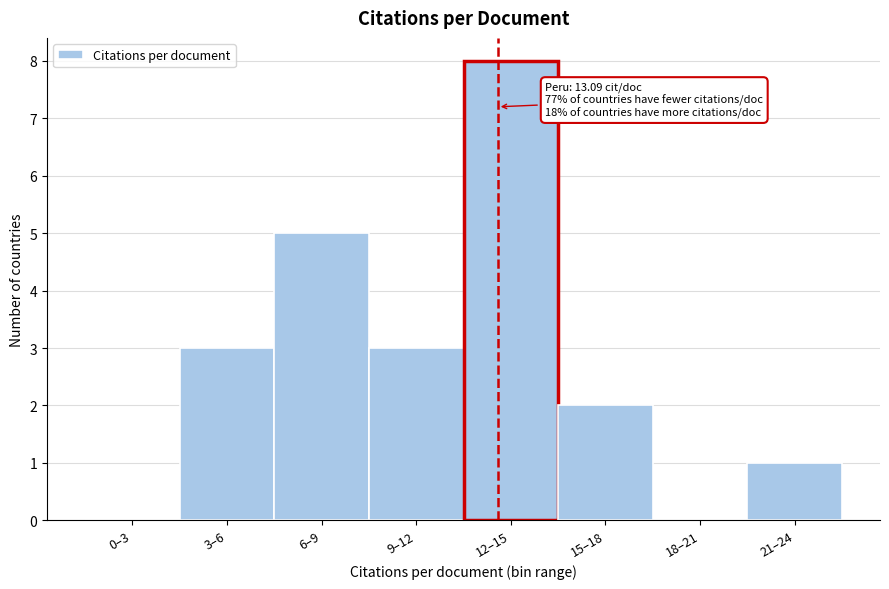

Reading right to left, list all the values displayed in this chart.

21–24=1	18–21=0	15–18=2	12–15=8	9–12=3	6–9=5	3–6=3	0–3=0